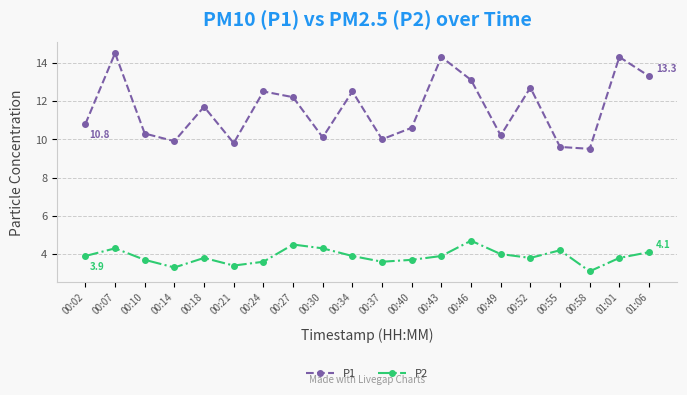

Count the number of categories in the chart.

20